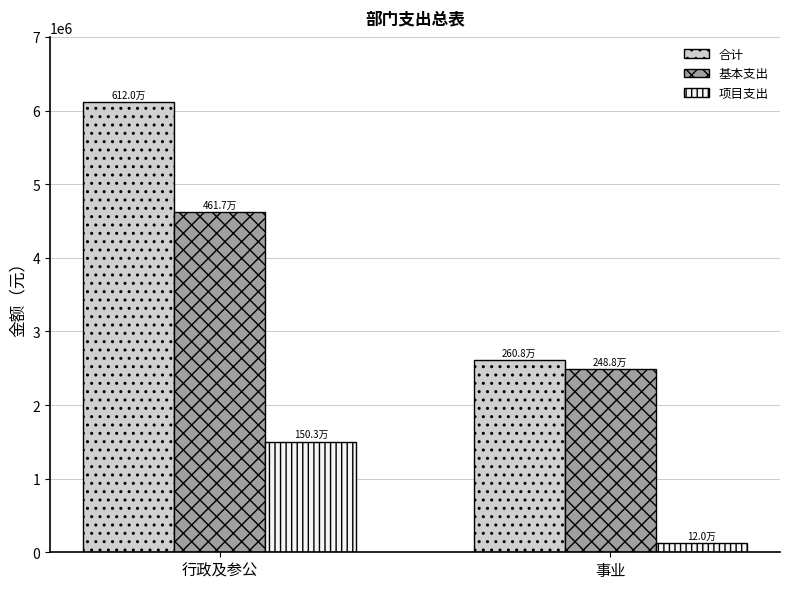

True or false: 合计 has a value of 3978008.8 at 事业.

False